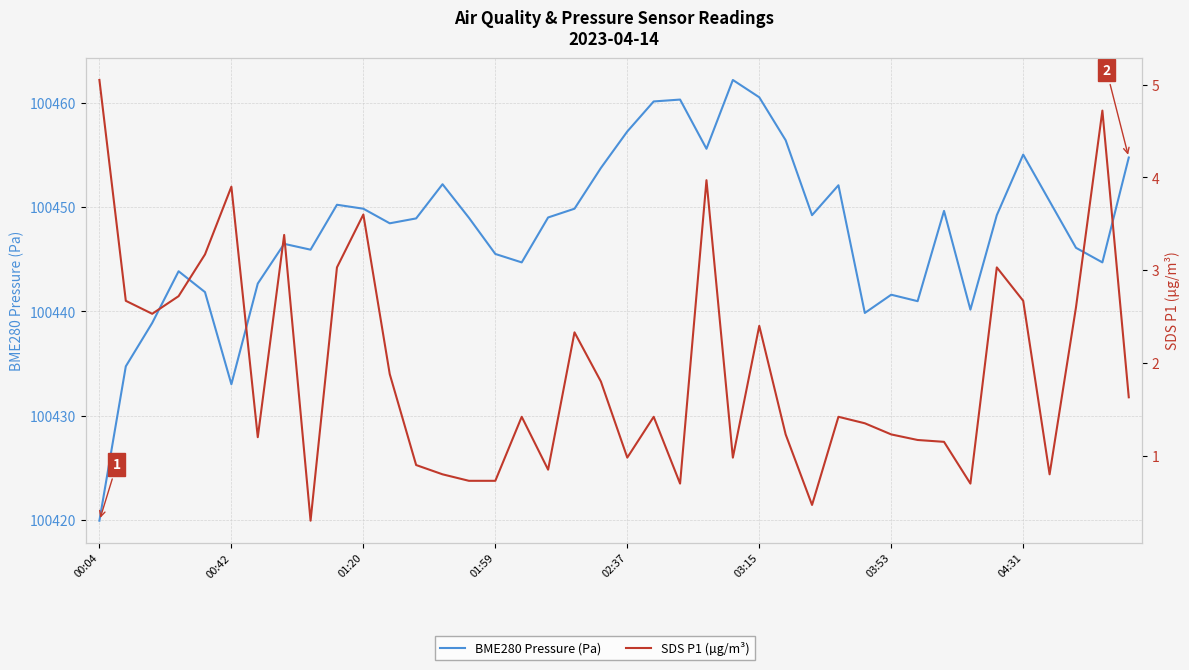

How many lines are shown in the chart?

2